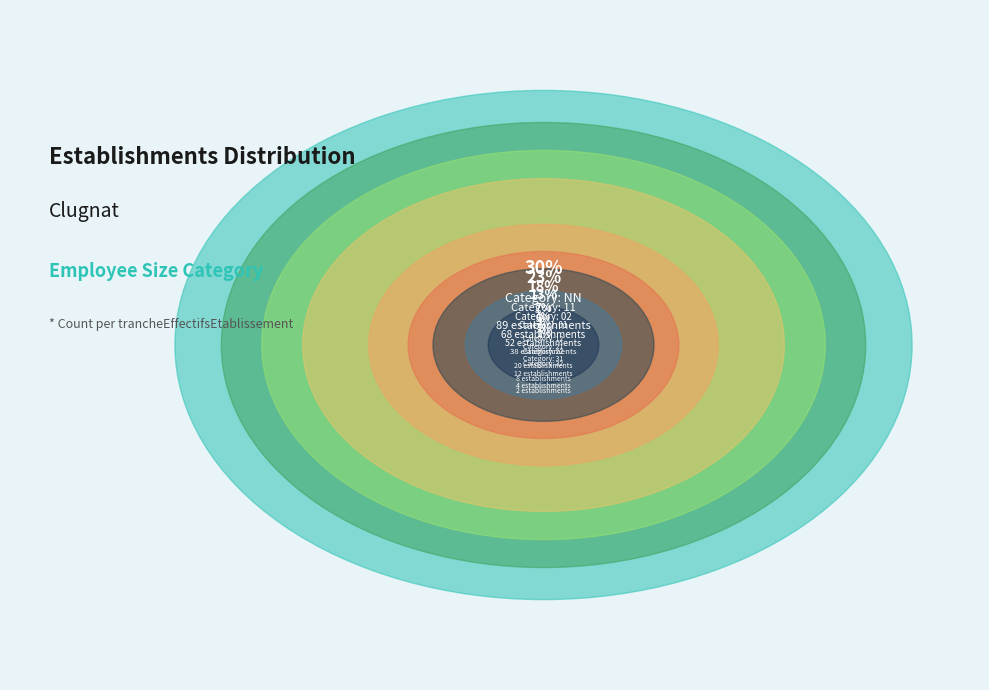

To the nearest percent, what portion does 12 represent?

7%